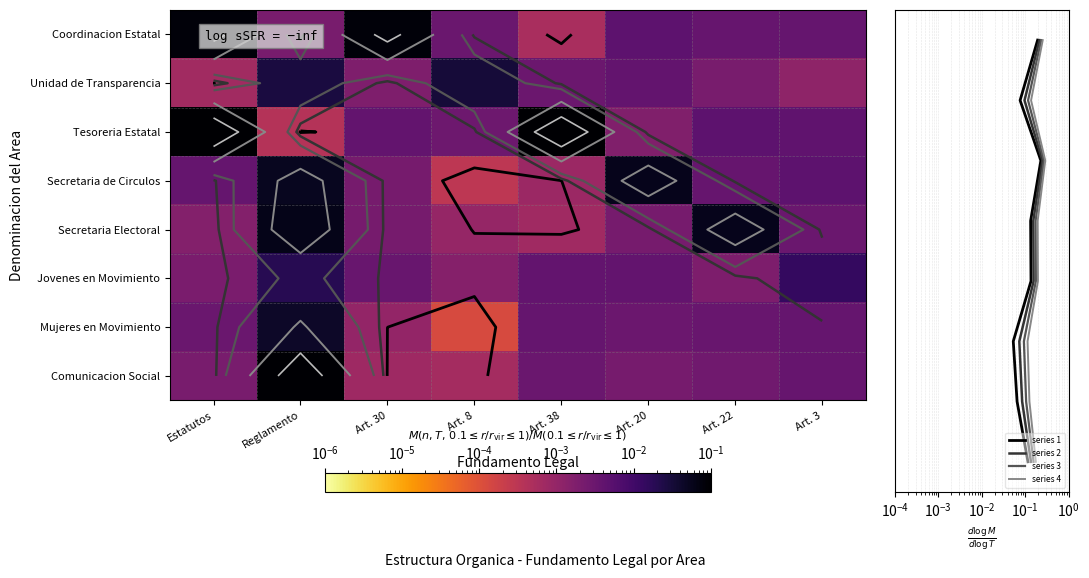

What is the sum of the series 2 values at Art. 38 and Reglamento?

5.0